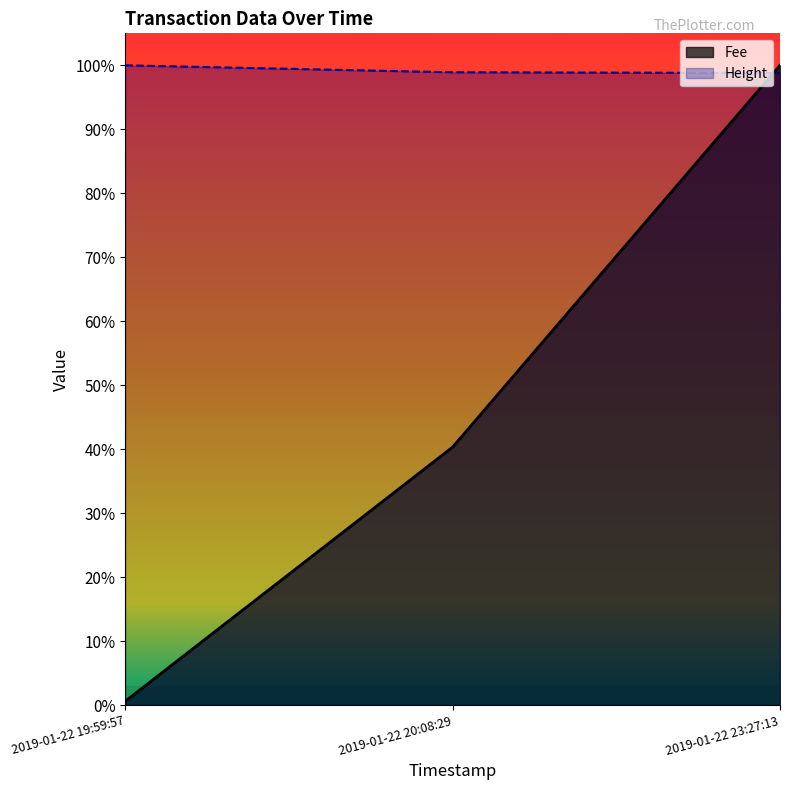

At which label does Height reach its minimum?

2019-01-22 23:27:13